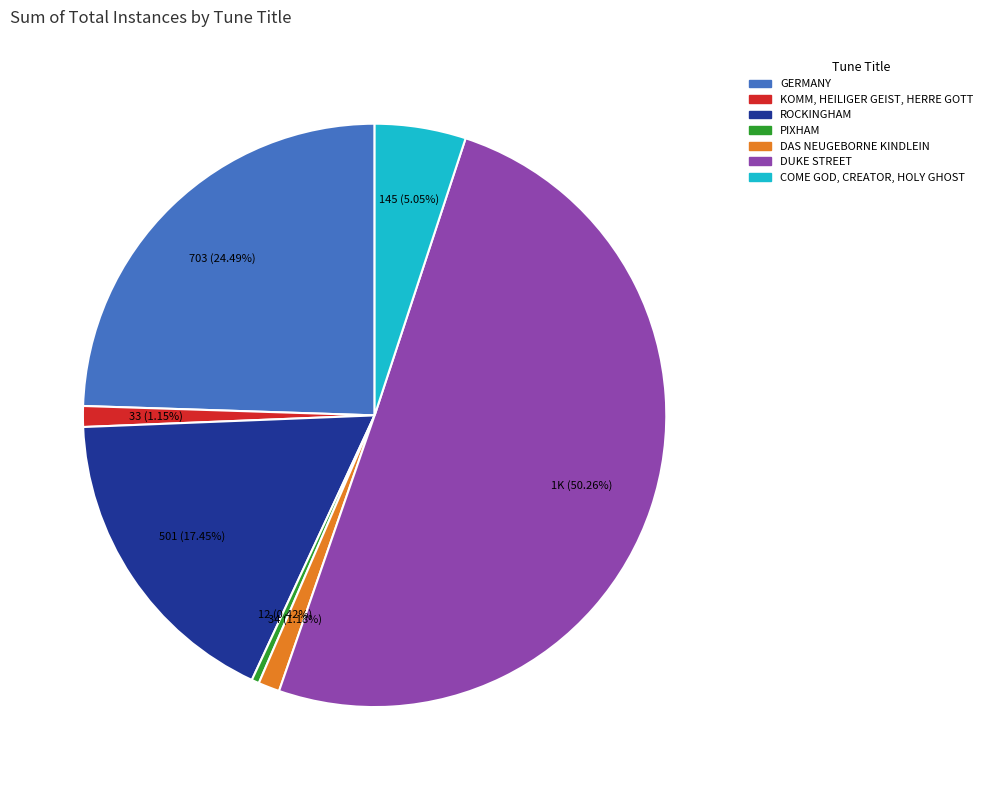

Which slice is the smallest?

PIXHAM